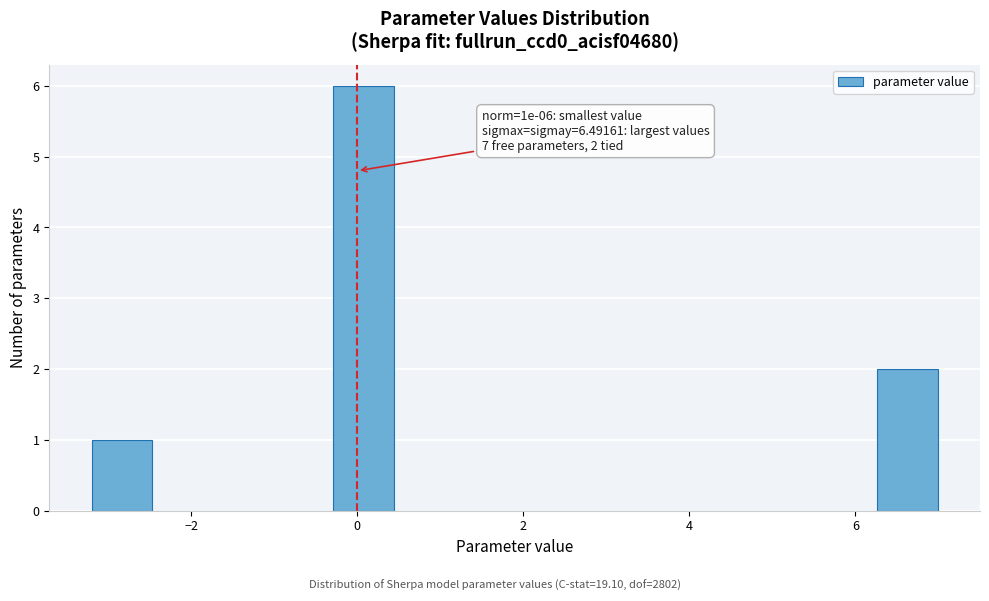

Read against the x-axis, roughly where is the centre of the tallest bar?

0.0